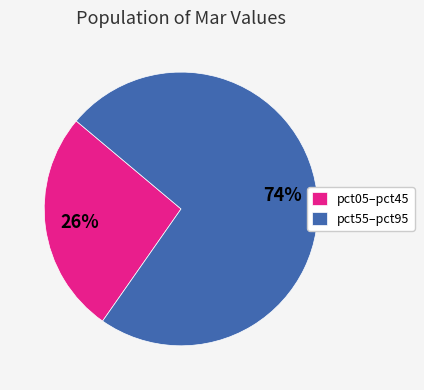

What is the largest slice in the pie chart?

pct55–pct95